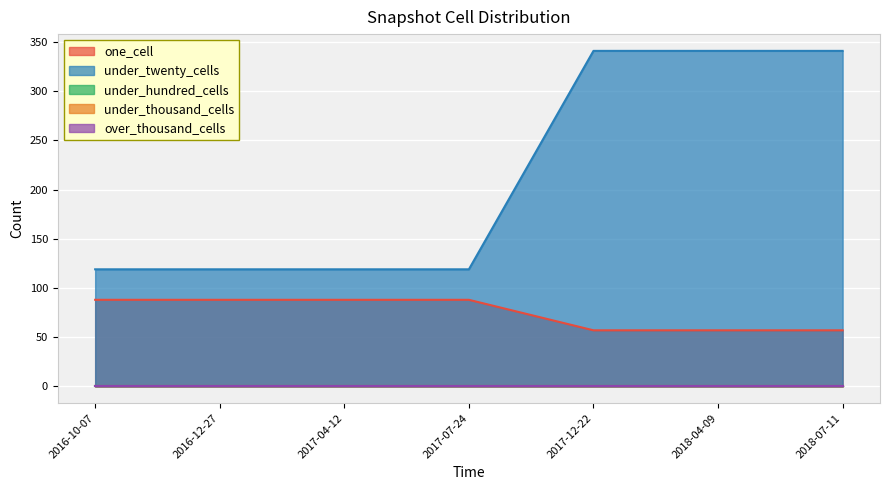

Reading left to right, extract all data points from this chart.

one_cell: 2016-10-07=88	2016-12-27=88	2017-04-12=88	2017-07-24=88	2017-12-22=57	2018-04-09=57	2018-07-11=57
under_twenty_cells: 2016-10-07=119	2016-12-27=119	2017-04-12=119	2017-07-24=119	2017-12-22=341	2018-04-09=341	2018-07-11=341
under_hundred_cells: 2016-10-07=0	2016-12-27=0	2017-04-12=0	2017-07-24=0	2017-12-22=0	2018-04-09=0	2018-07-11=0
under_thousand_cells: 2016-10-07=0	2016-12-27=0	2017-04-12=0	2017-07-24=0	2017-12-22=0	2018-04-09=0	2018-07-11=0
over_thousand_cells: 2016-10-07=0	2016-12-27=0	2017-04-12=0	2017-07-24=0	2017-12-22=0	2018-04-09=0	2018-07-11=0